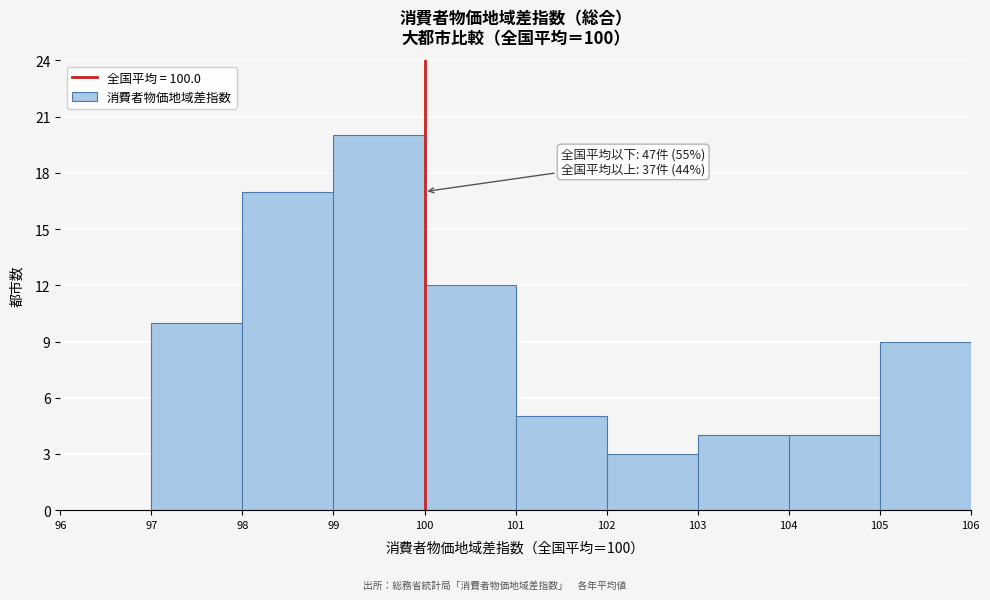

Which range on the x-axis has the tallest bar?

99 to 100